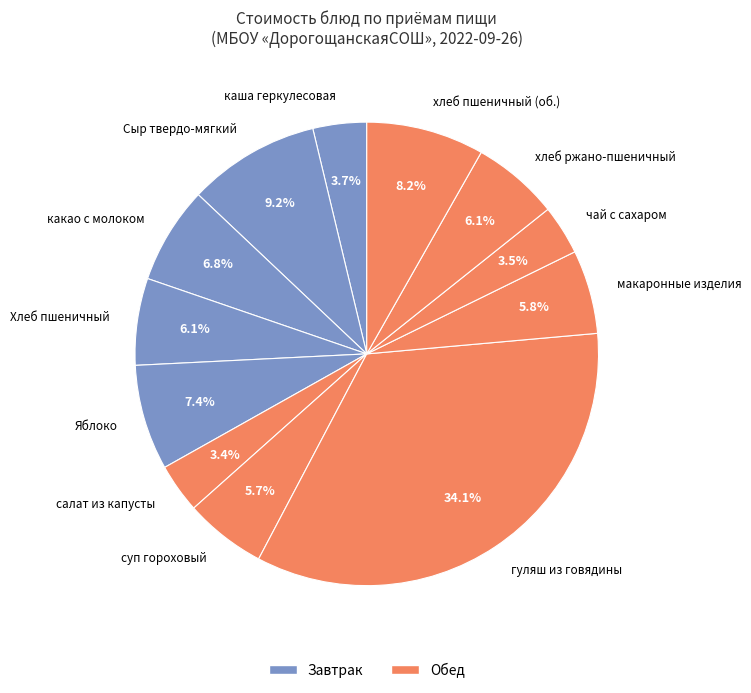

What percentage is the гуляш из говядины slice, to the nearest percent?

34%